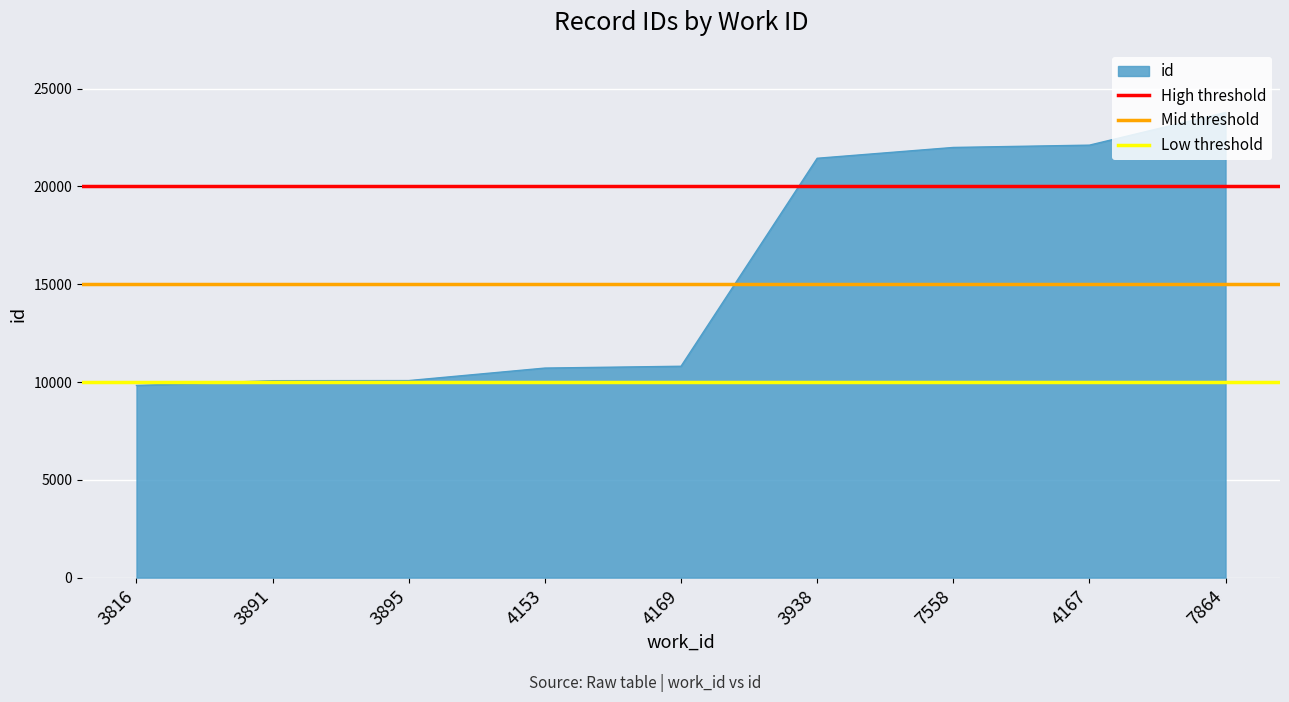

At which label does id reach its peak?

7864